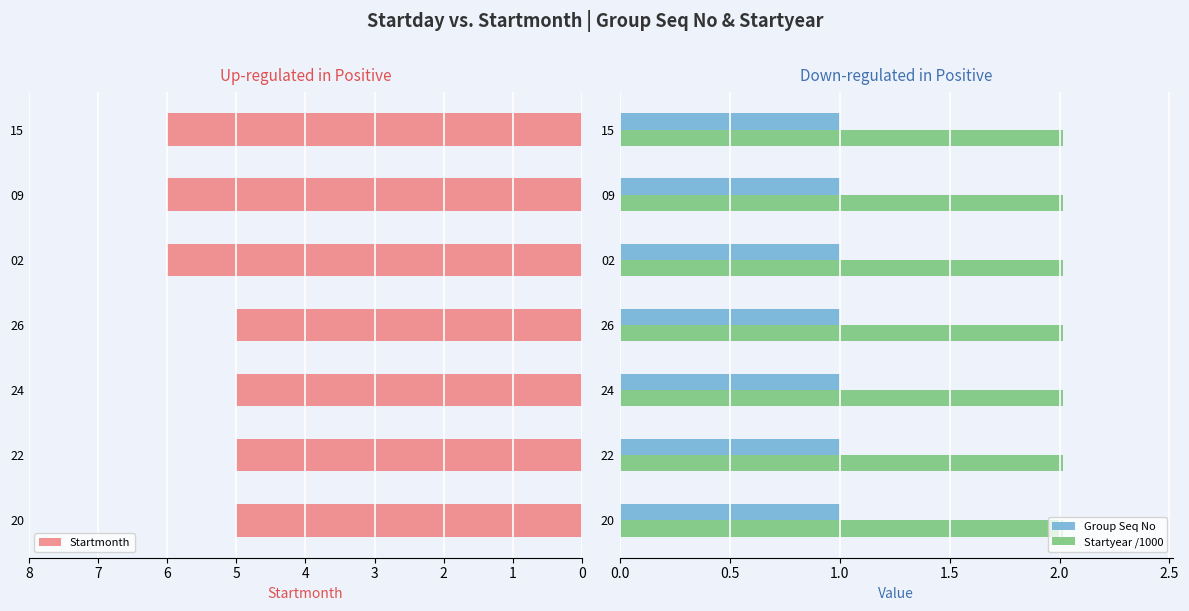

True or false: Startyear /1000 has a value of 0.4 at 2.

False